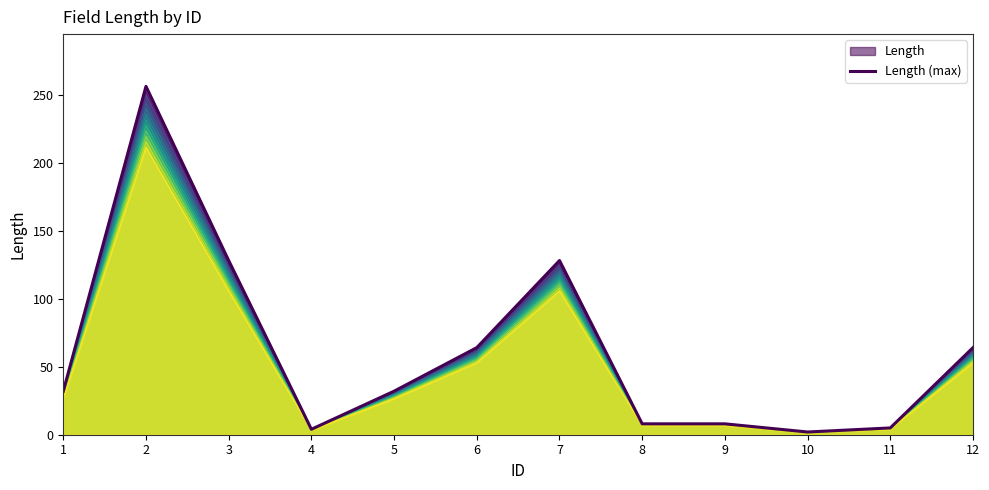

How many distinct data groups are displayed?

1